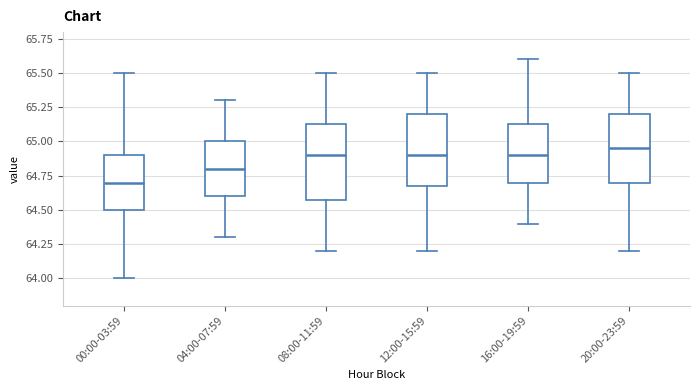

Where is the upper edge of the box for 04:00-07:59 on the y-axis? The values are not printed on the chart, so give them approximately, as read against the axis.

65.00